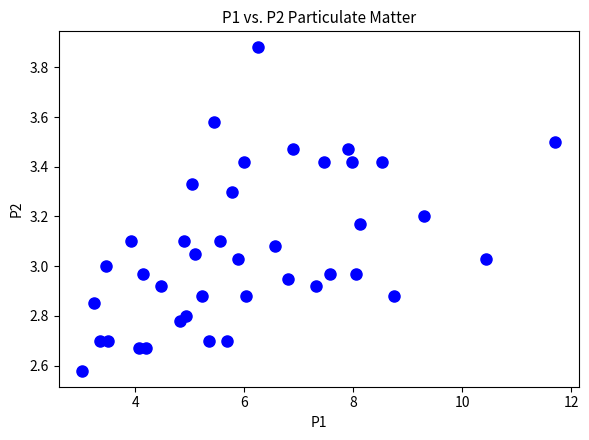

What is the range of X values (max minus min)?

8.7